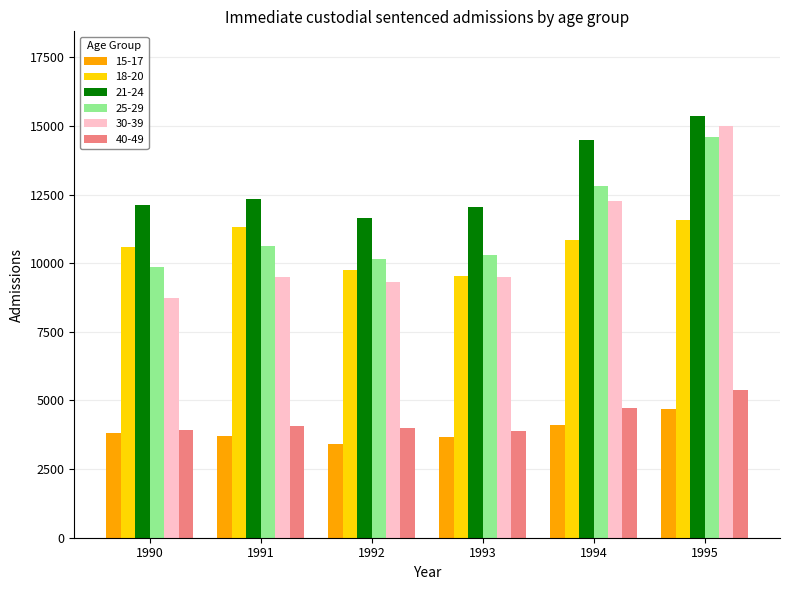

At which category is the sum across all series the highest?

1995